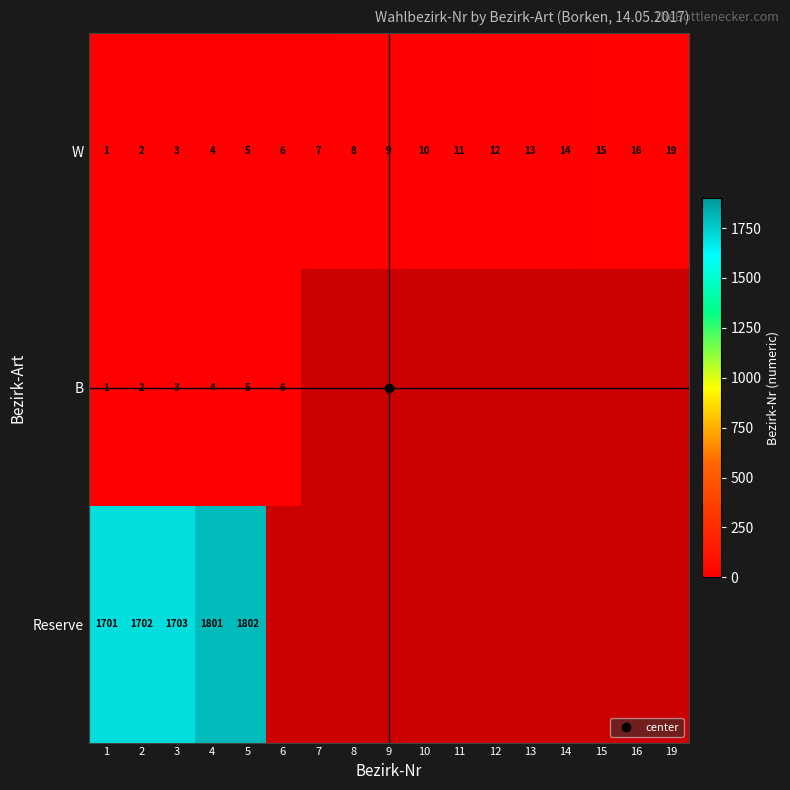

At which label does W first exceed 9?

10